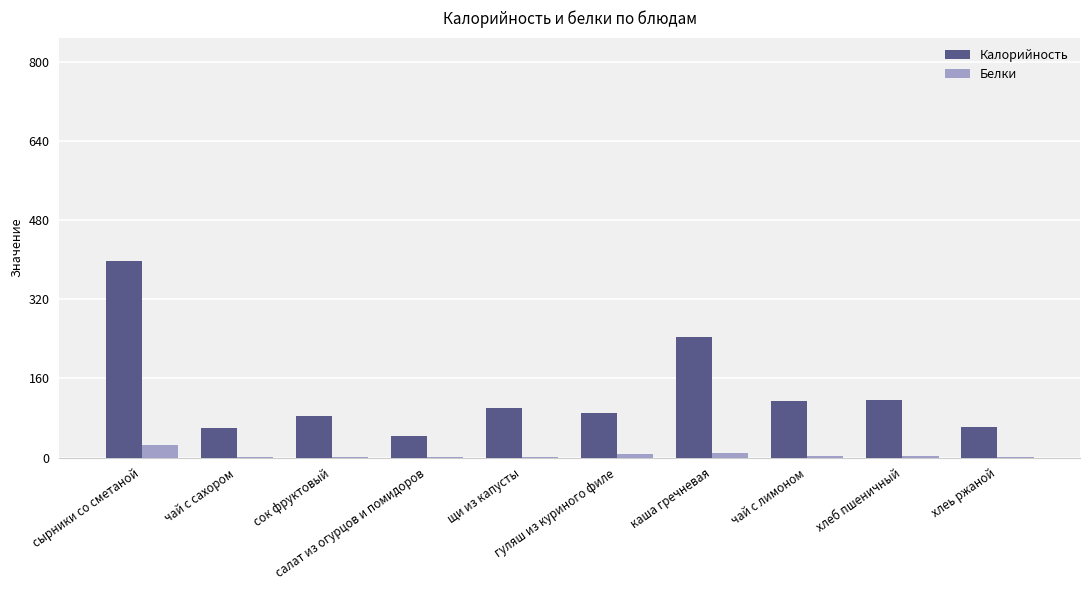

What is the maximum value for Белки?

25.9